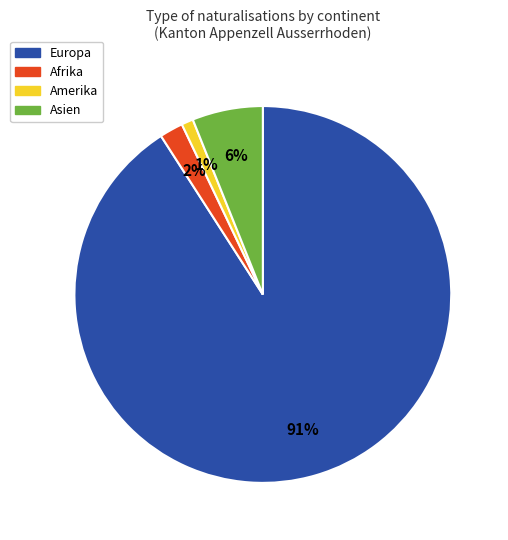

Rank the categories by value from lowest to highest.

Amerika, Afrika, Asien, Europa